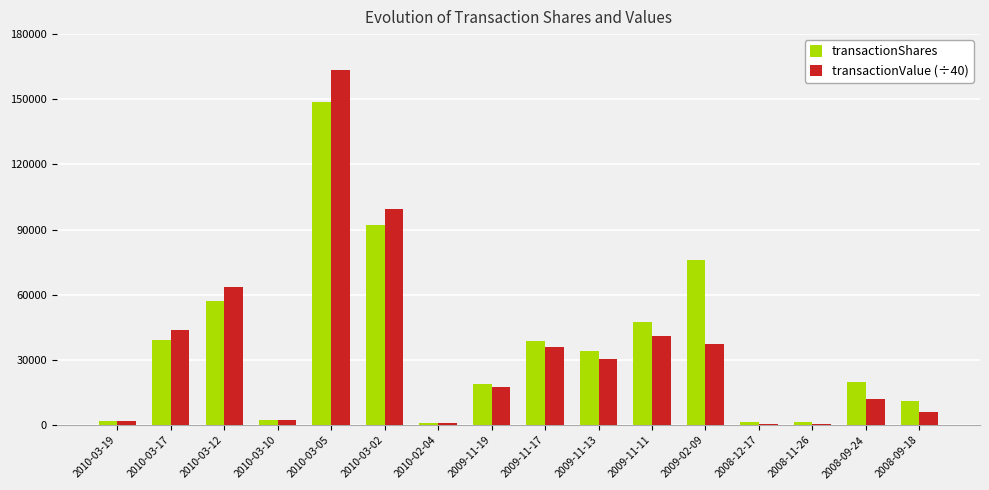

How many data points does each series have?

16